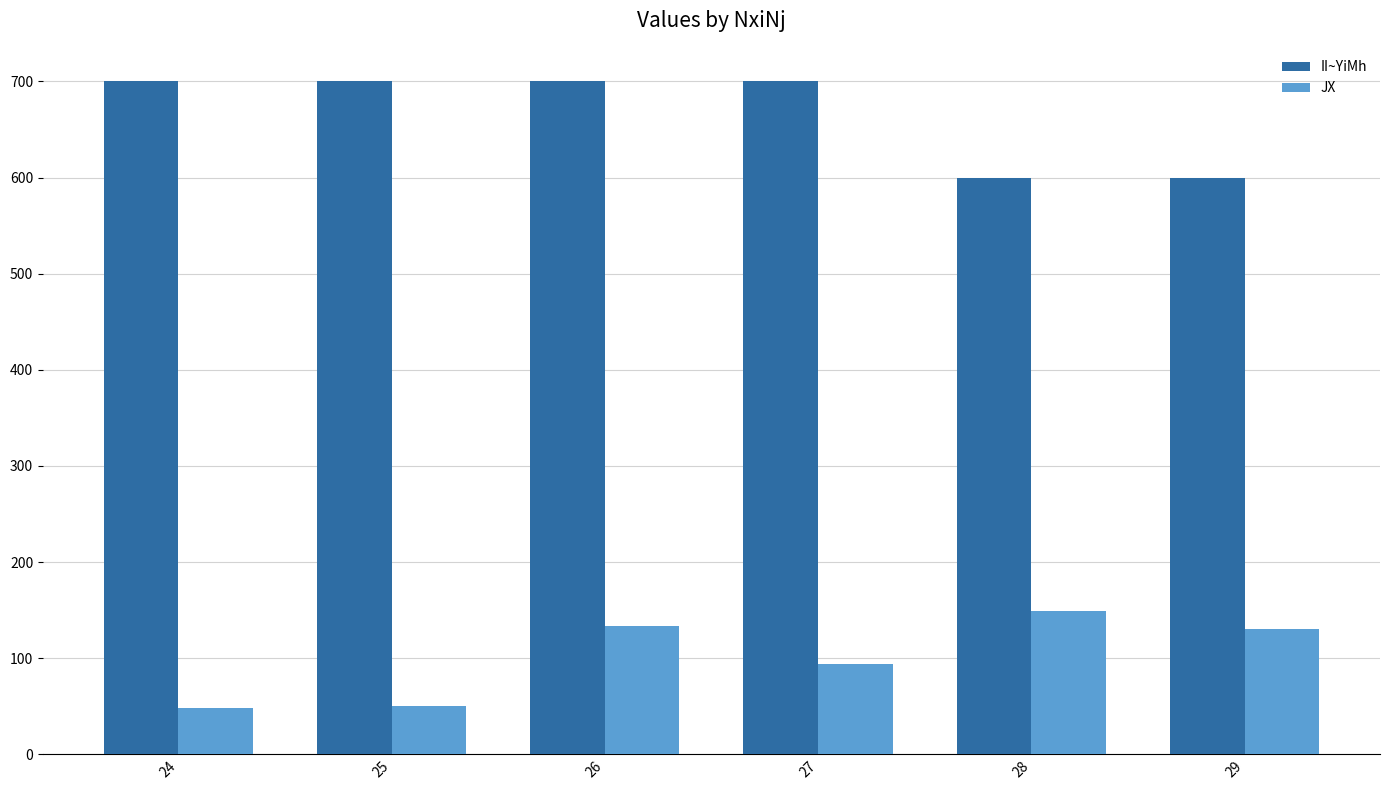

What is the difference between the highest and lowest values at 28?

451